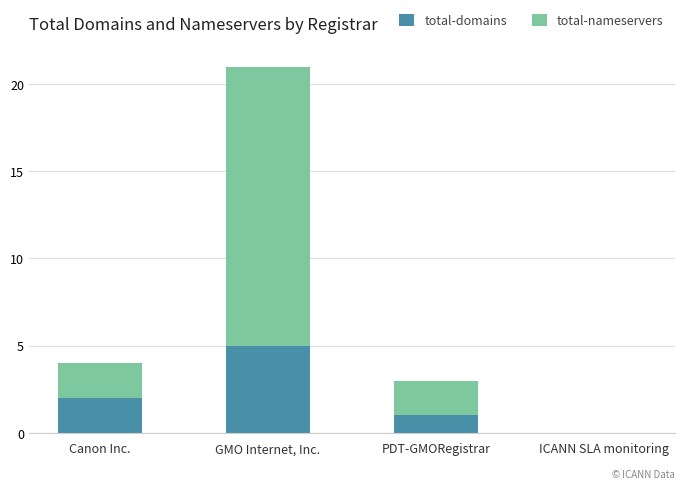

At which category is the sum across all series the highest?

GMO Internet, Inc.